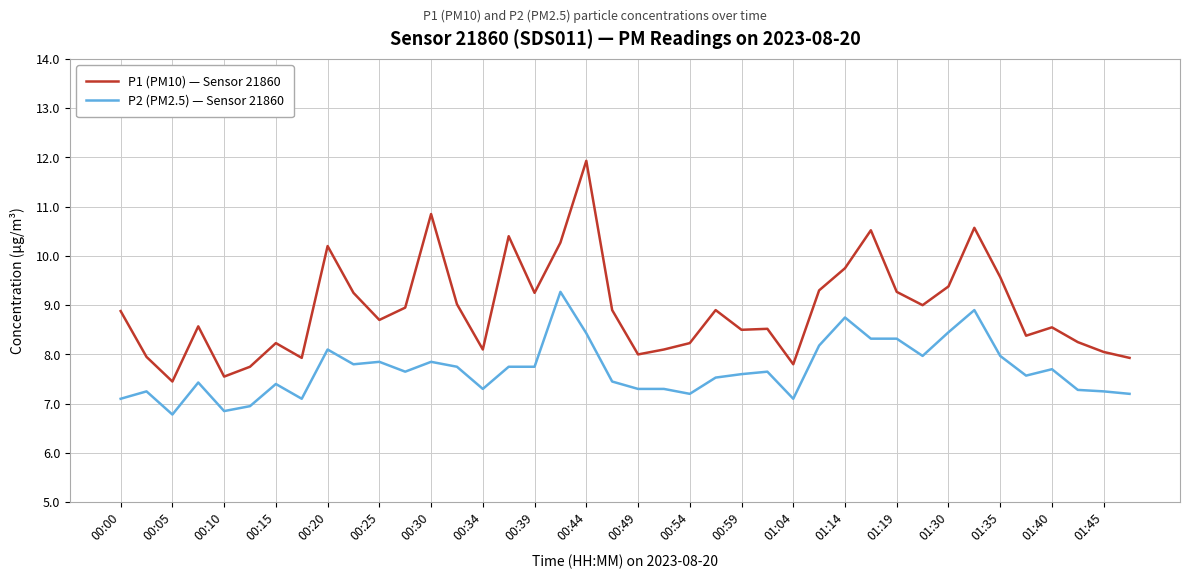

What is the highest value of the P2 (PM2.5) — Sensor 21860 series?

9.3